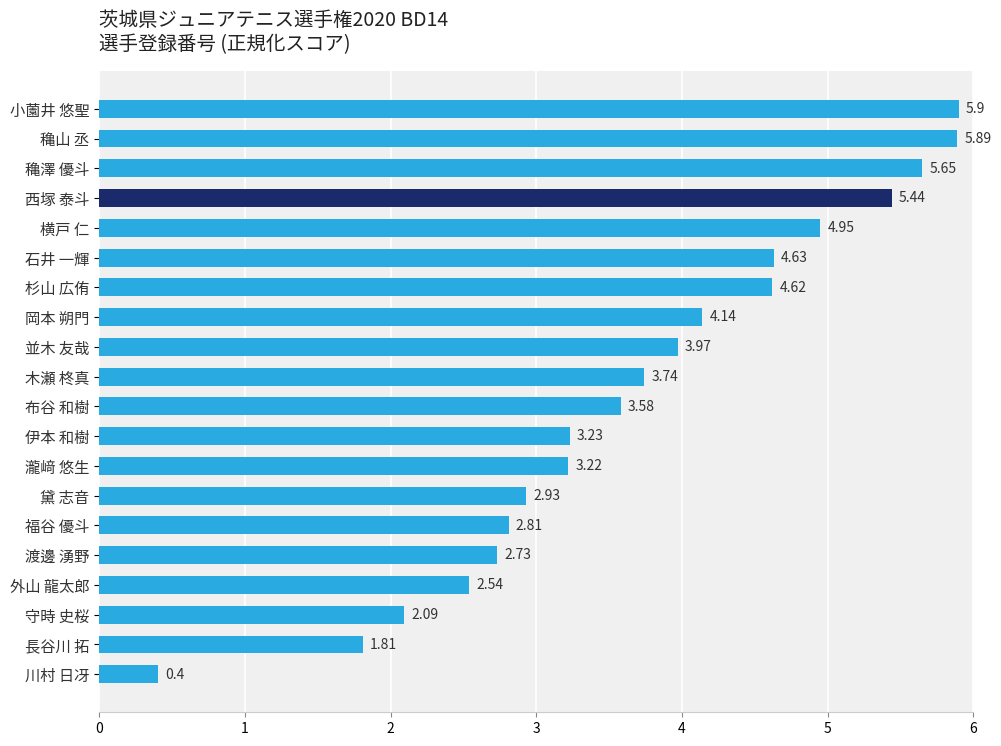

At which label is the value closest to 3?

黛 志音